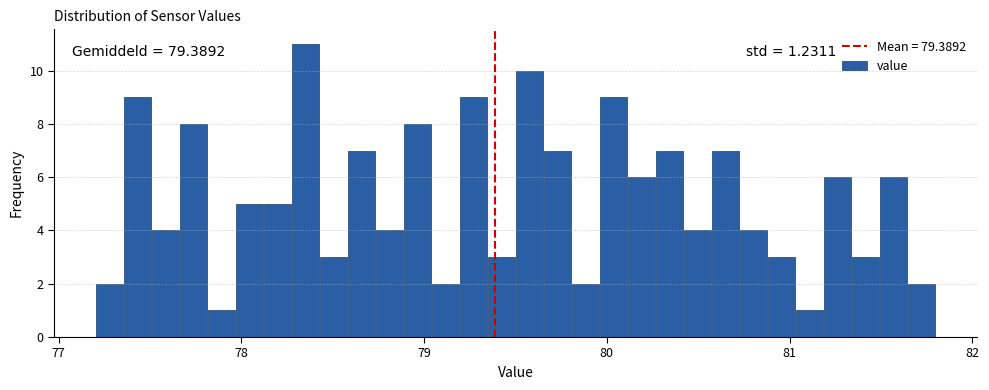

Read against the x-axis, roughly where is the centre of the tallest bar?

78.4